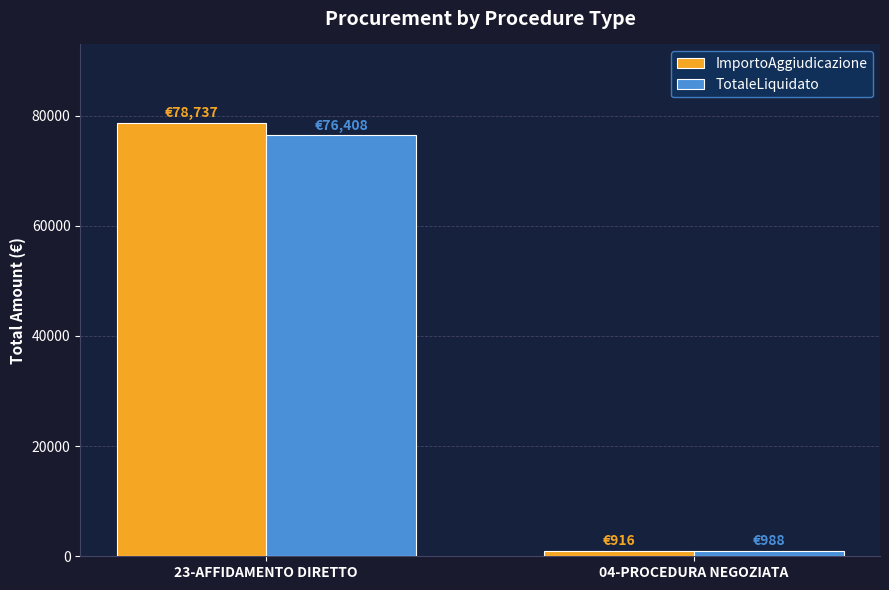

Is it true that ImportoAggiudicazione equals 78736.5 at 23-AFFIDAMENTO DIRETTO?

True